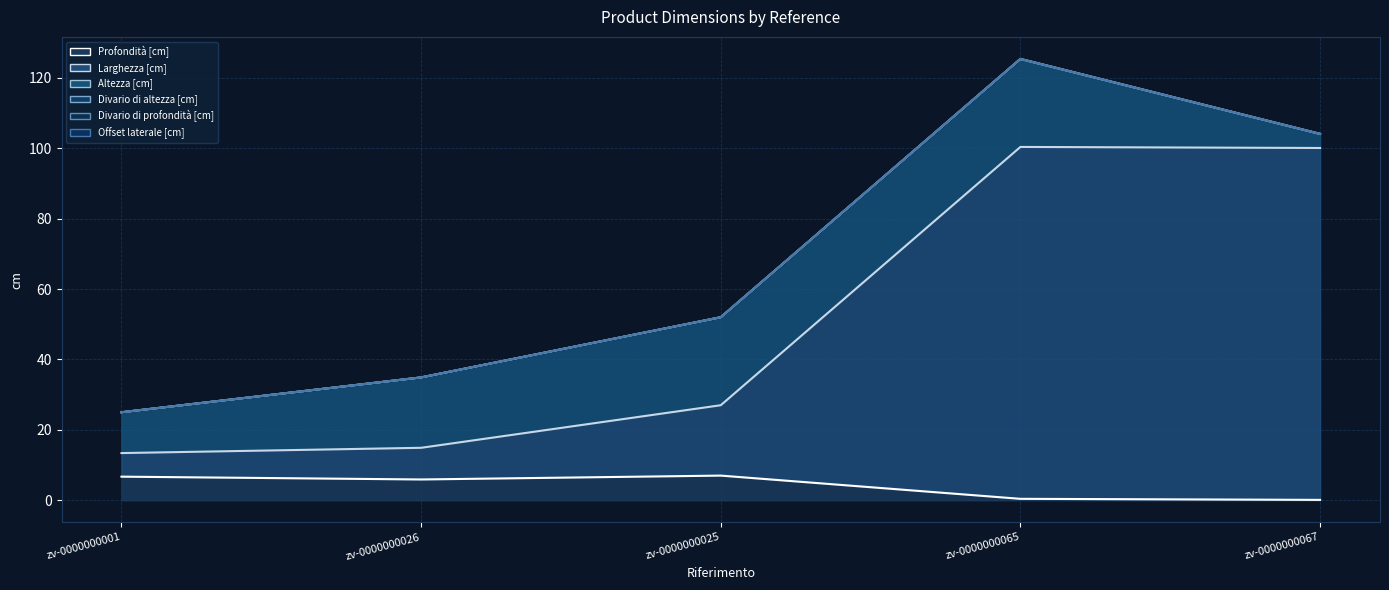

How many series are shown in this chart?

6